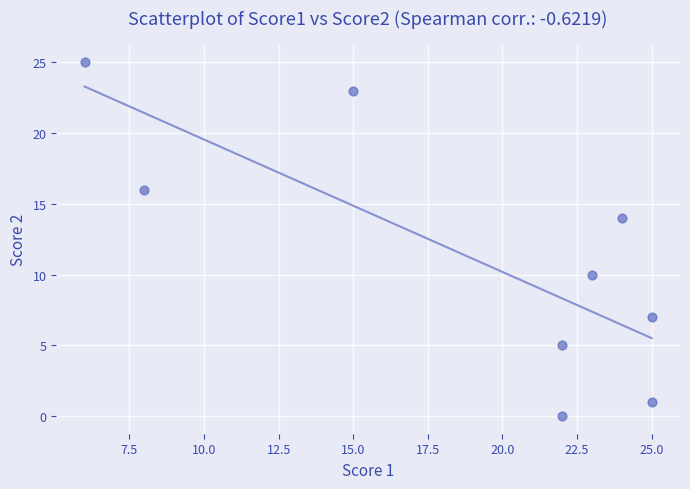

What is the range of Y values (max minus min)?

25